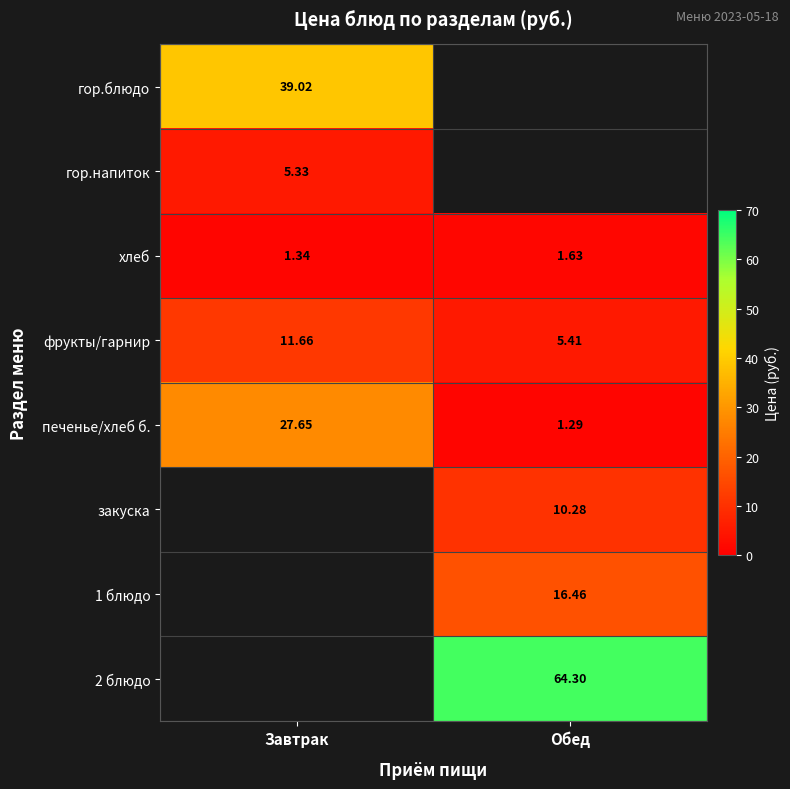

The value of закуска at Обед is 15.1. True or false?

False